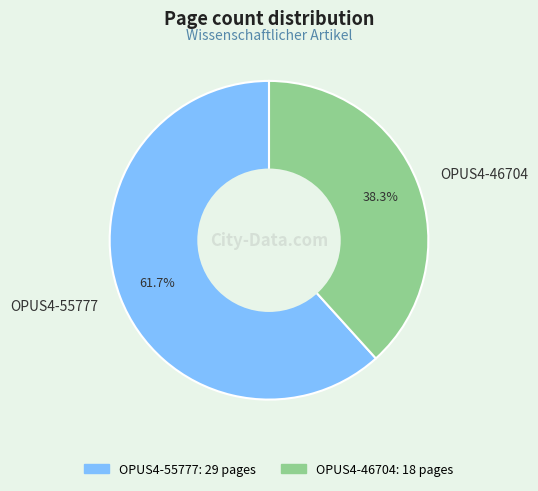

Count the number of slices in the pie.

2